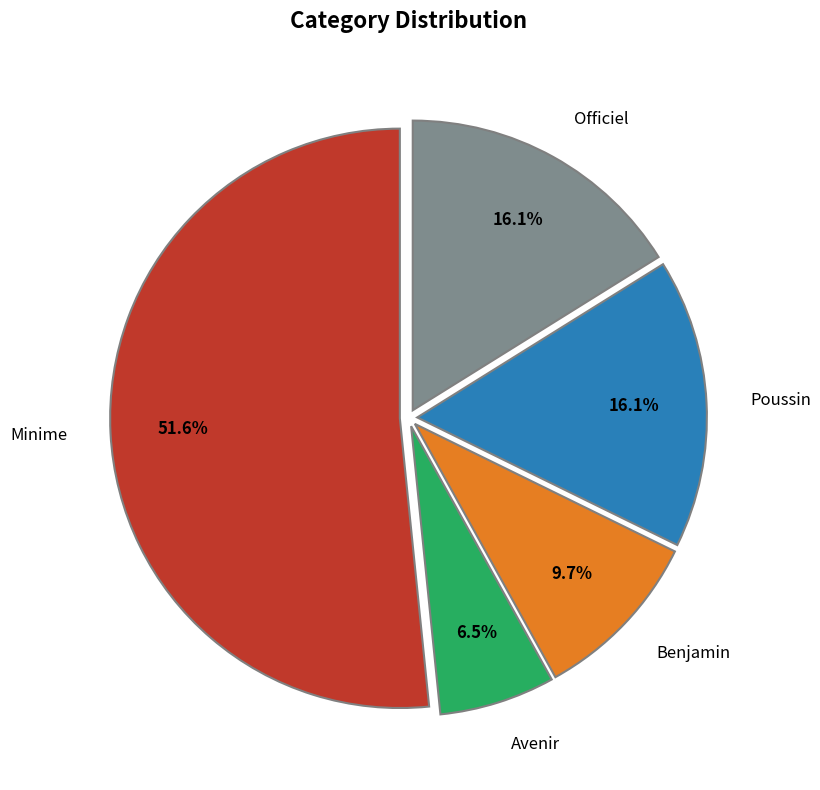

Does any single category account for the majority?

Yes